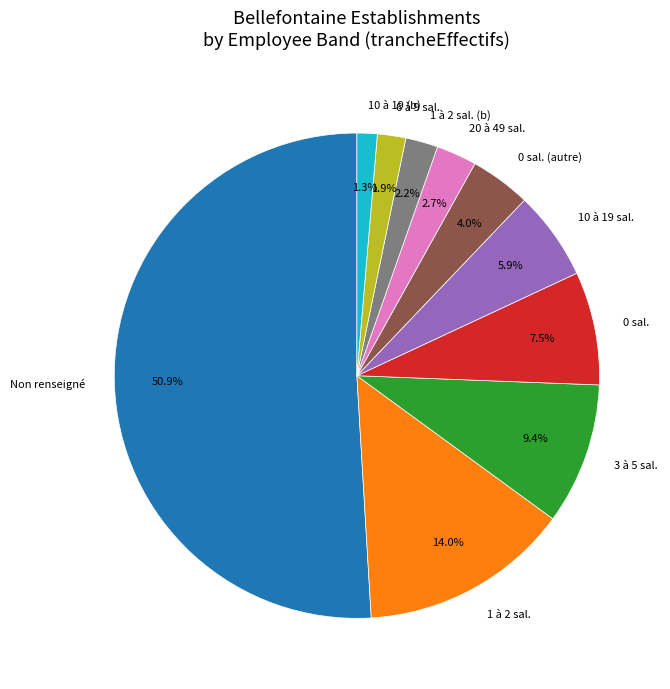

Combined, do 20 à 49 sal. and 0 sal. account for over 50%?

No